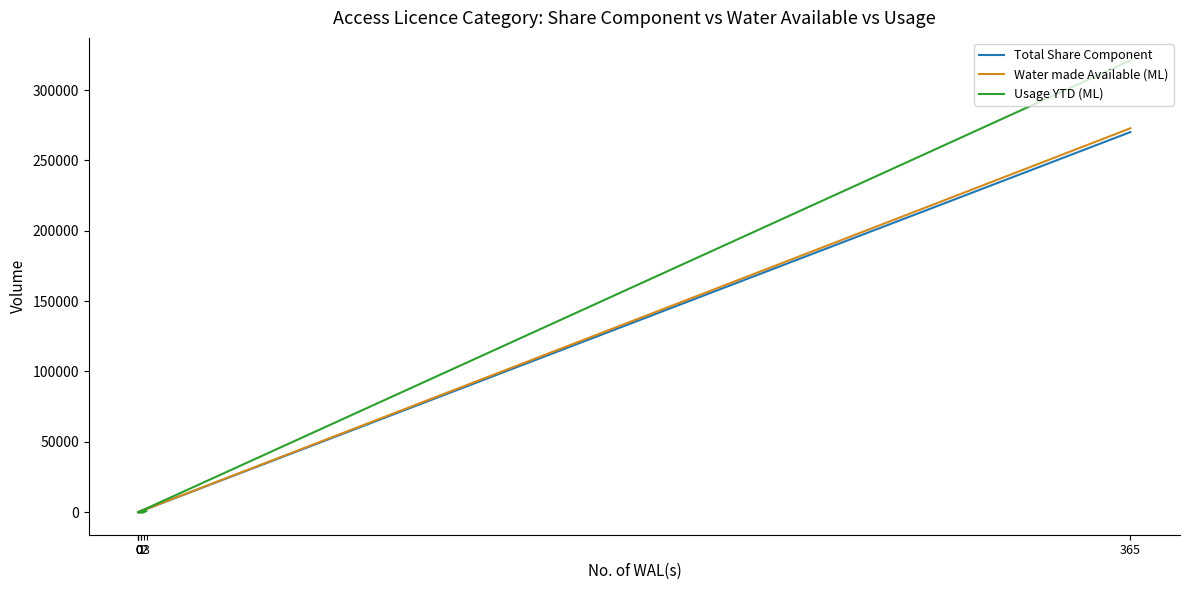

What are all the series names shown in the legend?

Total Share Component, Water made Available (ML), Usage YTD (ML)